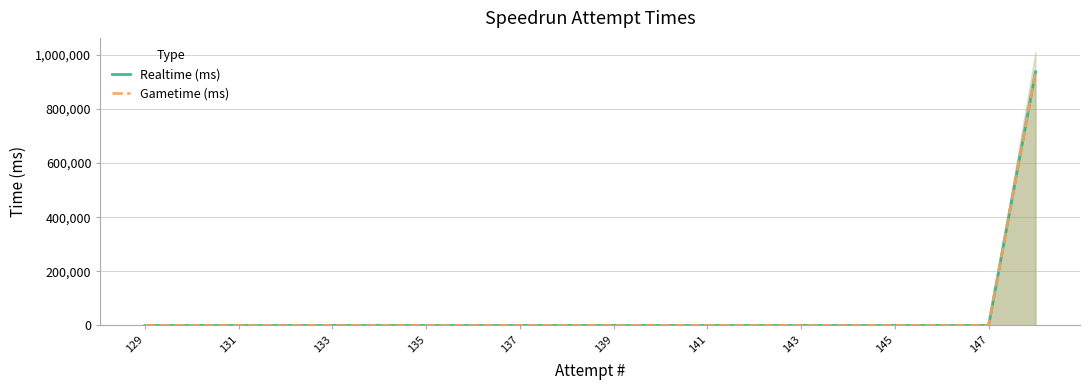

Which series has the largest range (max minus min)?

Realtime (ms)